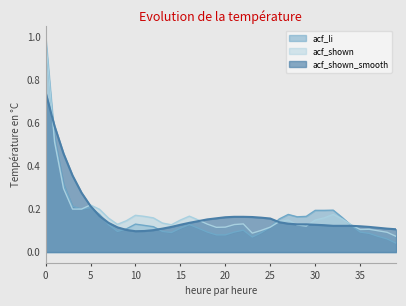

Which series ends up on top after the final intersection of acf_shown_smooth and acf_shown?

acf_shown_smooth